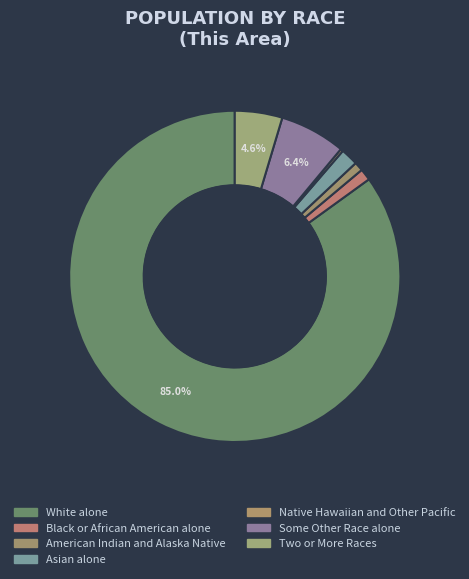

What is the smallest slice in the pie chart?

Native Hawaiian and Other Pacific